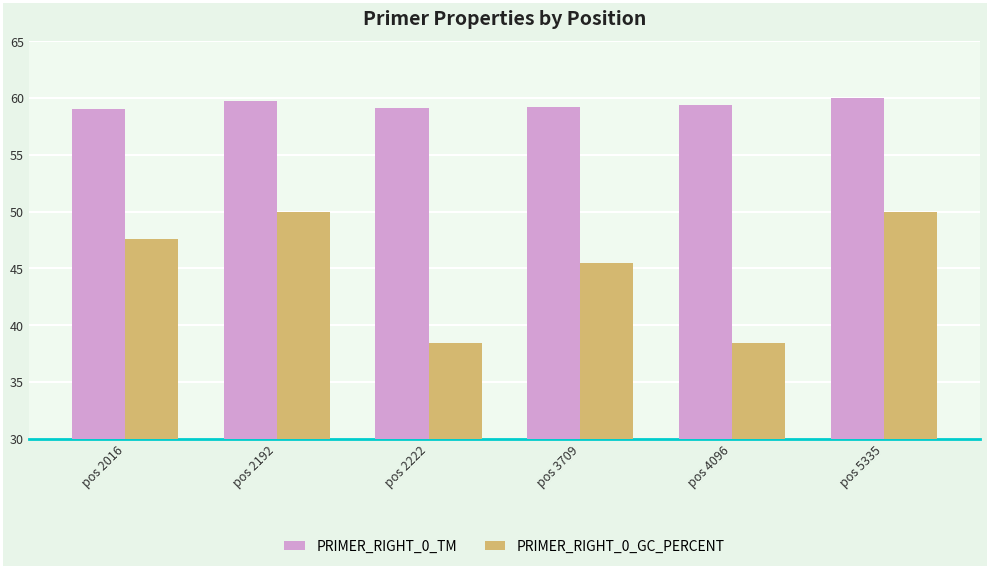

What is the value of the PRIMER_RIGHT_0_TM bar at the 5th from the left?

59.4